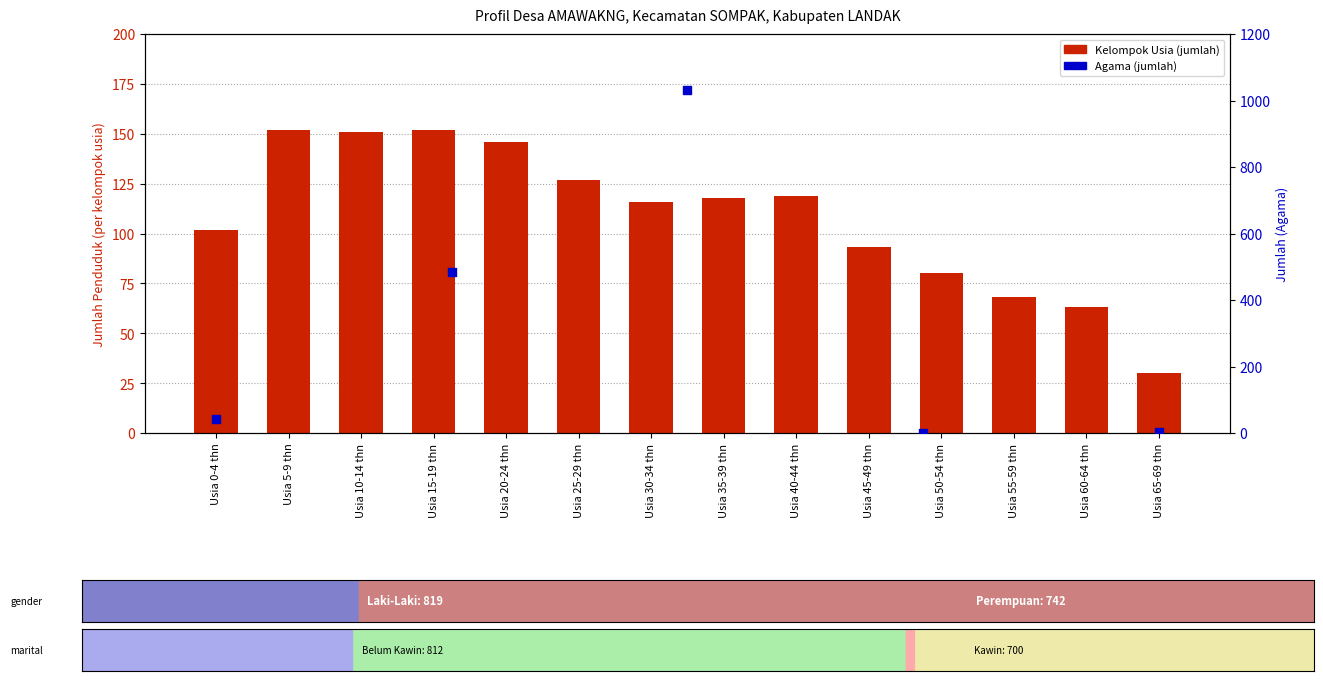

What is the change in value from Usia 25-29 thn to Usia 60-64 thn?

-64